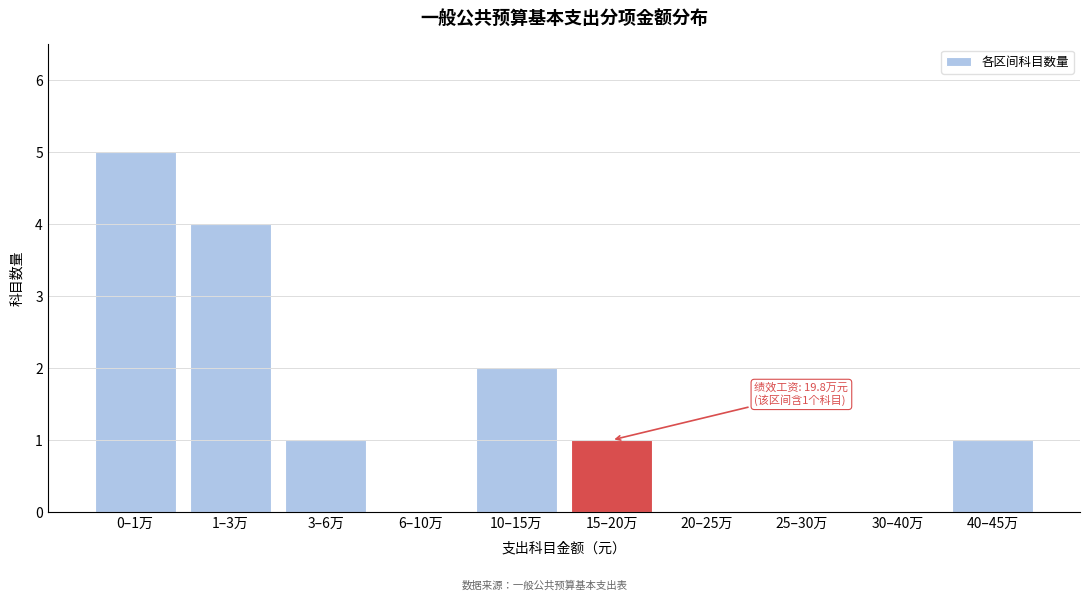

Reading left to right, extract all data points from this chart.

0–1万=5	1–3万=4	3–6万=1	6–10万=0	10–15万=2	15–20万=1	20–25万=0	25–30万=0	30–40万=0	40–45万=1